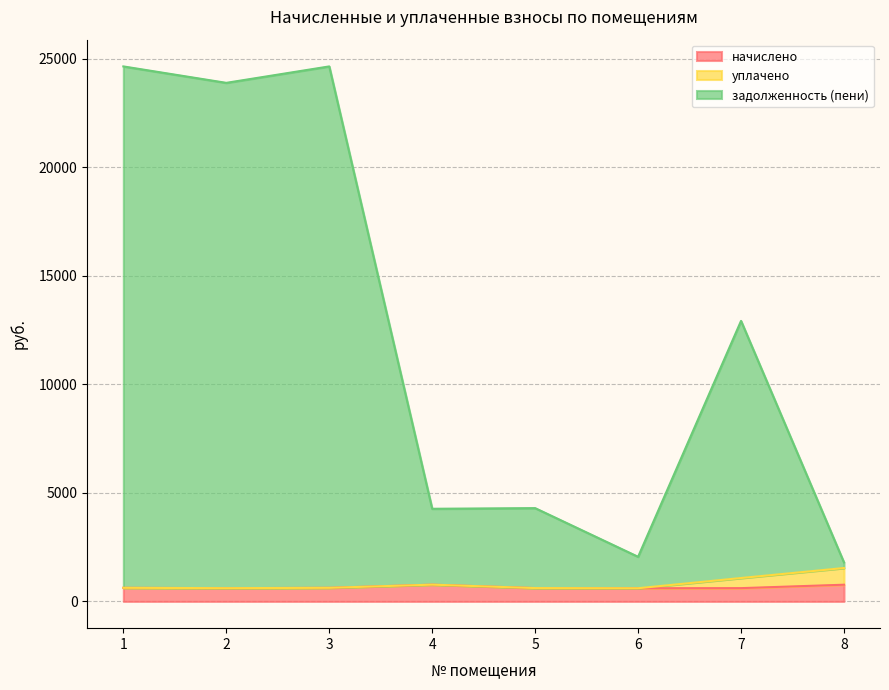

Which series has the largest range (max minus min)?

задолженность (пени)